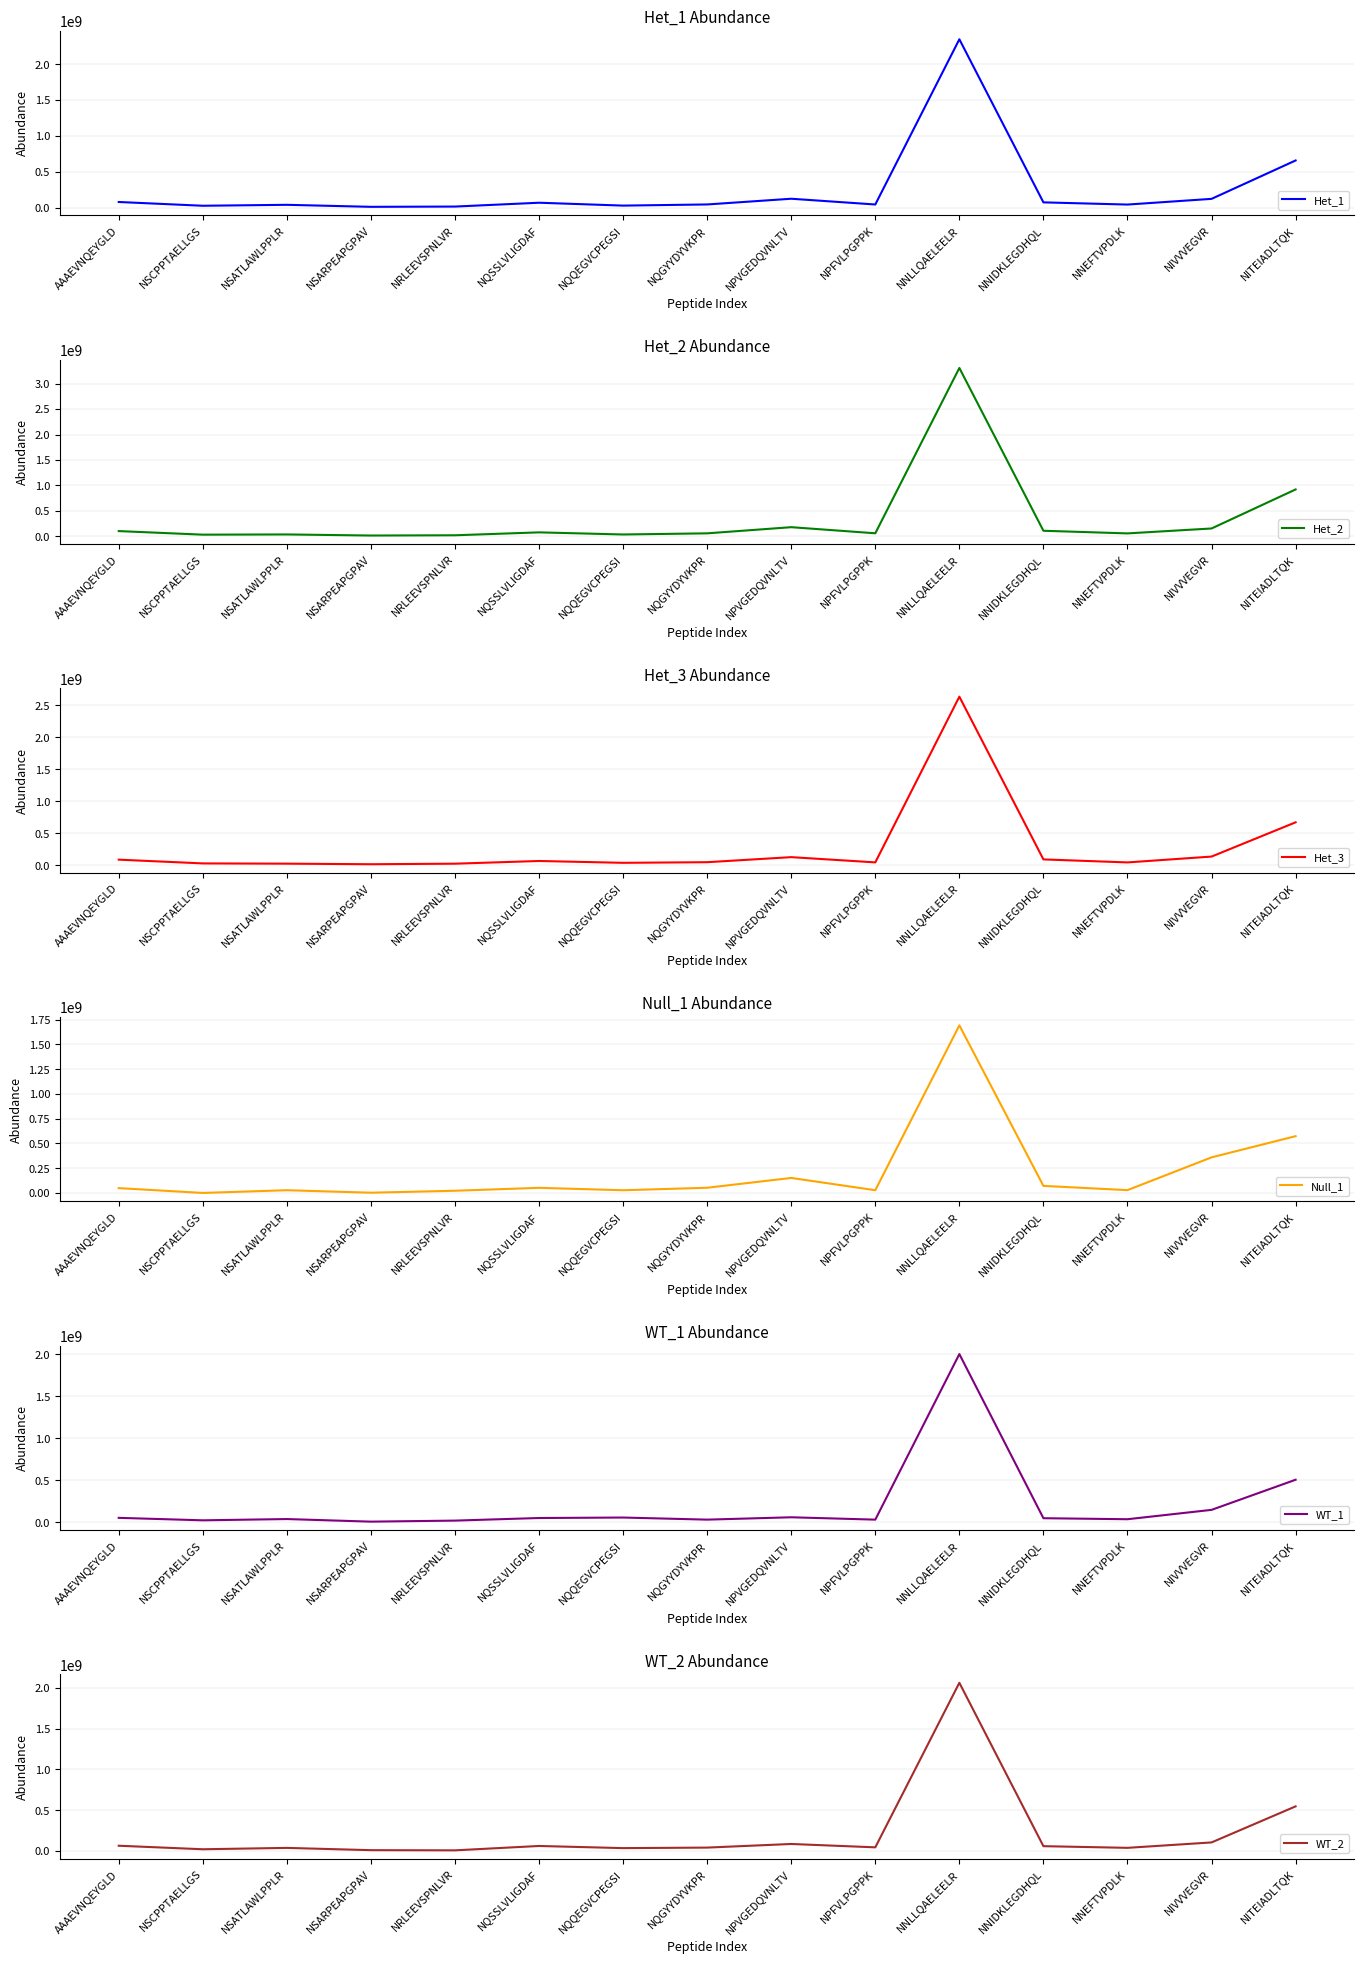

What are all the series names shown in the legend?

Het_1, Het_2, Het_3, Null_1, WT_1, WT_2